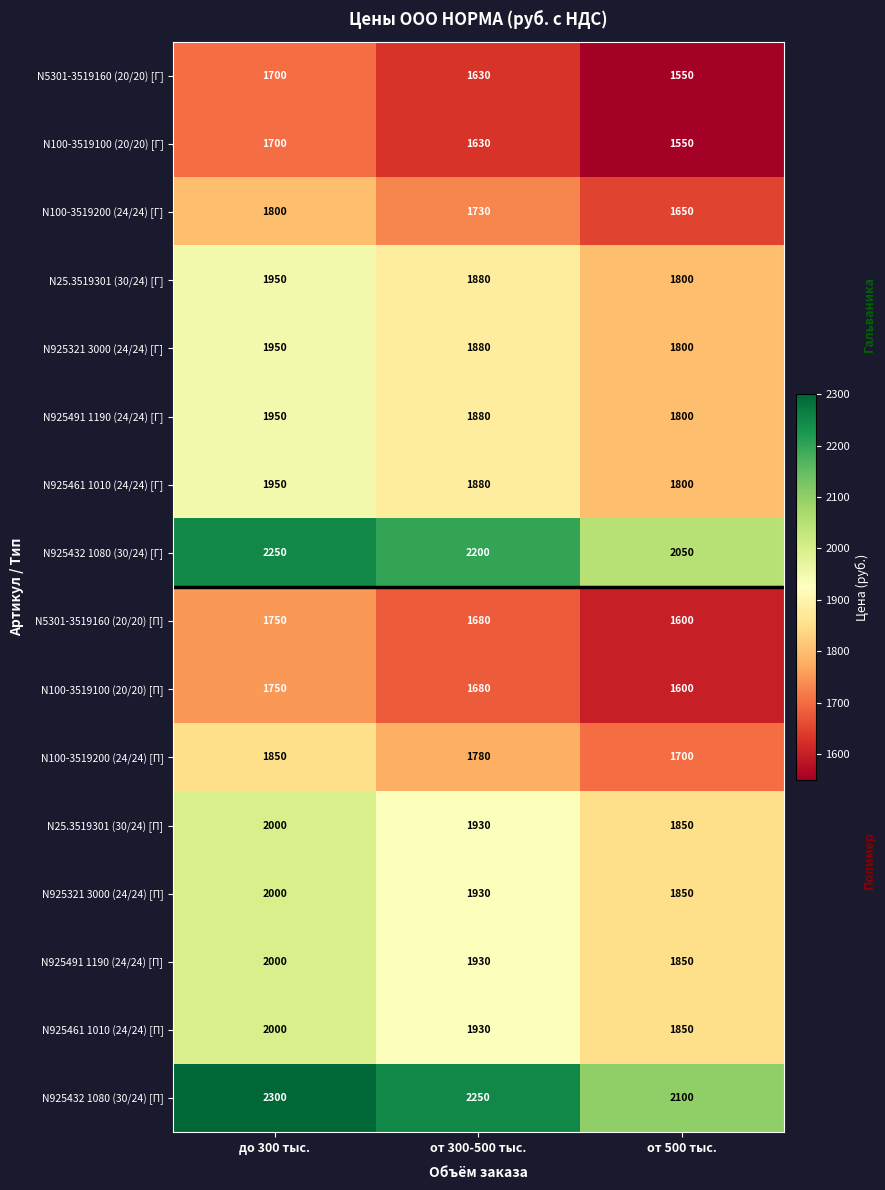

Count the number of data series in this chart.

16